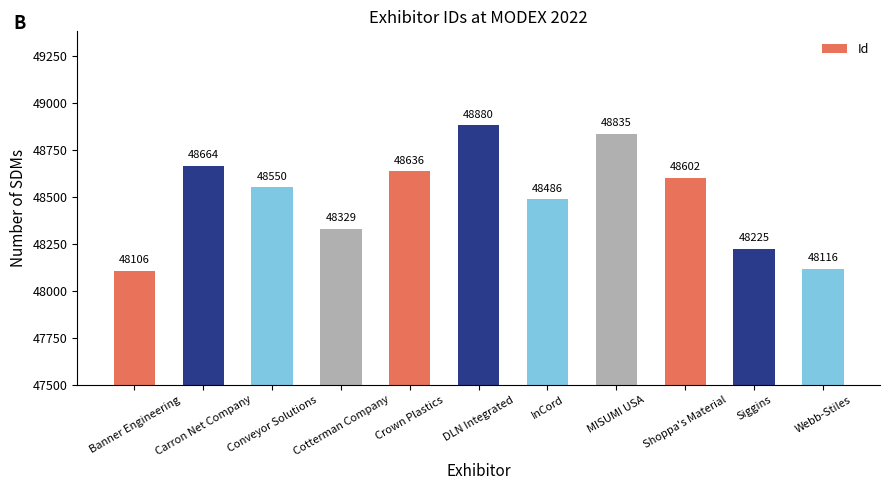

What is the label of the 5th bar from the left?

Crown Plastics